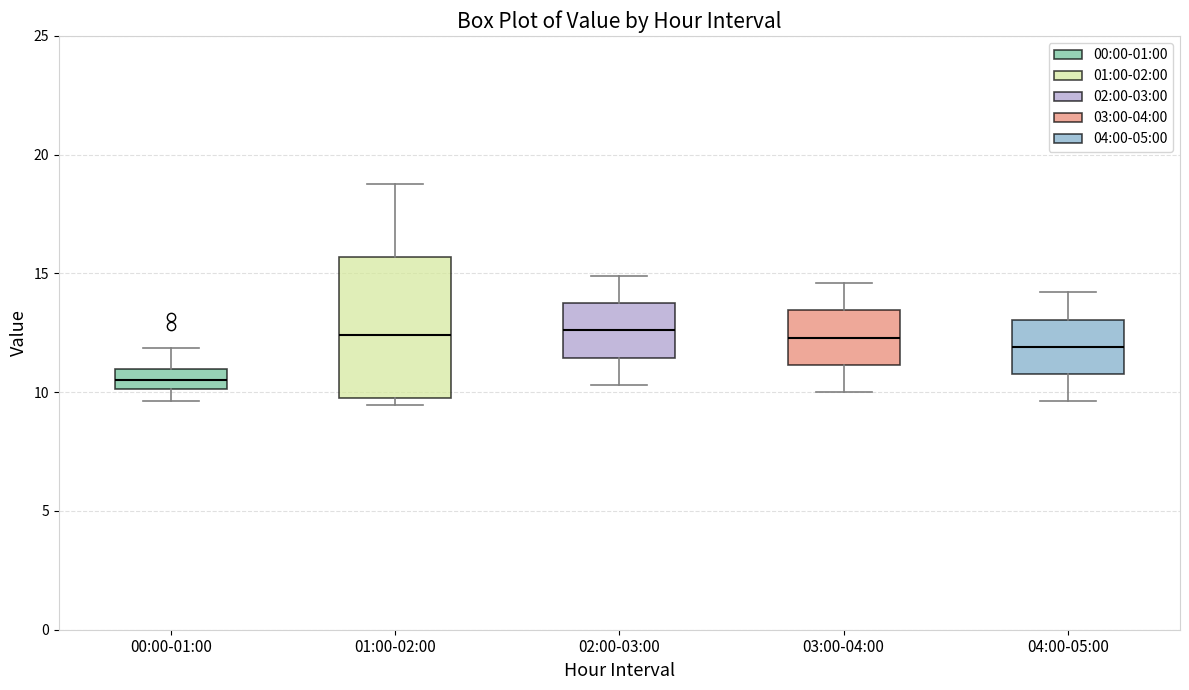

Reading left to right, transcribe this box plot: for each box, give where its median line is, the range the box spans, and where its two whiskers end, as read against the y-axis. The values are not printed on the chart, so give them approximately, as read against the axis.

00:00-01:00: median 10.5, box 10.0 to 11.0, whiskers 9.5 to 12.0
01:00-02:00: median 12.5, box 10.0 to 15.5, whiskers 9.5 to 19.0
02:00-03:00: median 12.5, box 11.5 to 14.0, whiskers 10.5 to 15.0
03:00-04:00: median 12.5, box 11.0 to 13.5, whiskers 10.0 to 14.5
04:00-05:00: median 12.0, box 11.0 to 13.0, whiskers 9.5 to 14.0